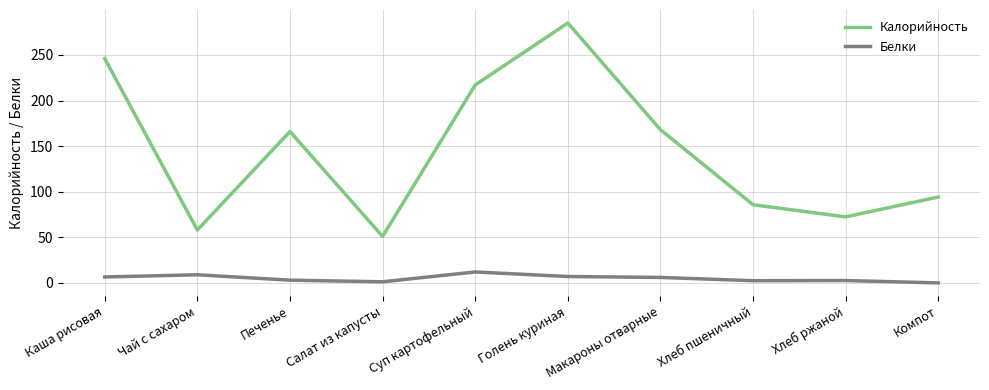

What is the spread (max minus min) of values at Чай с сахаром?

49.1